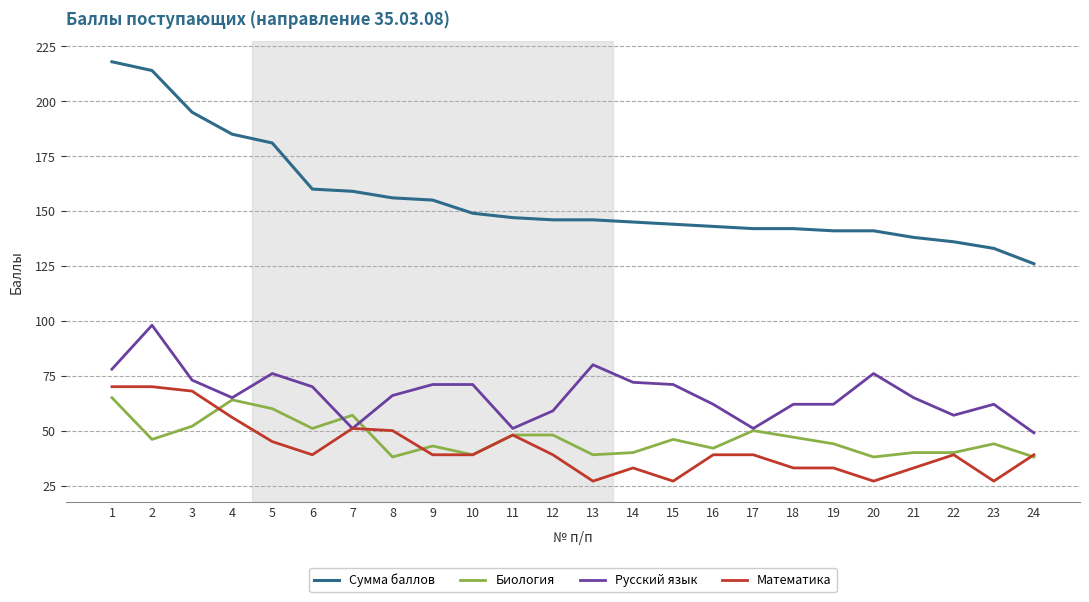

Which series has the largest total across all categories?

Сумма баллов